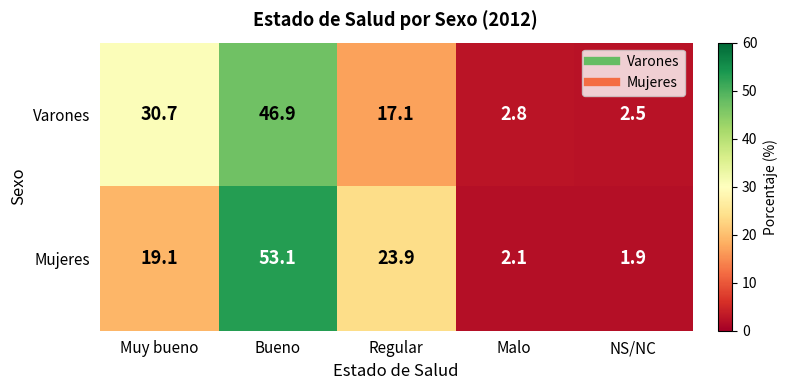

List the series in order of their overall mean, lowest first.

Varones, Mujeres